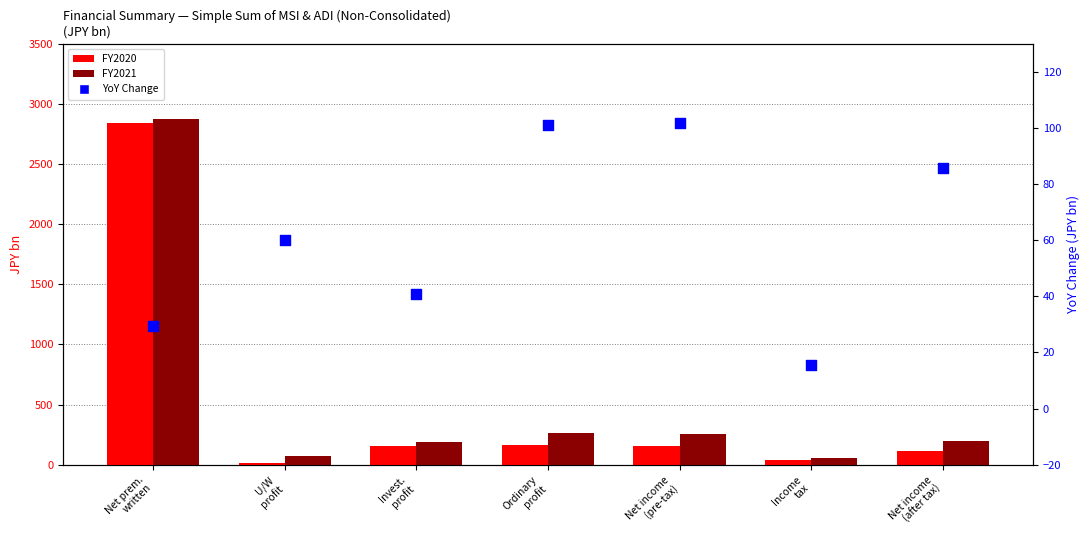

Which series has the widest spread of Y values?

FY2020